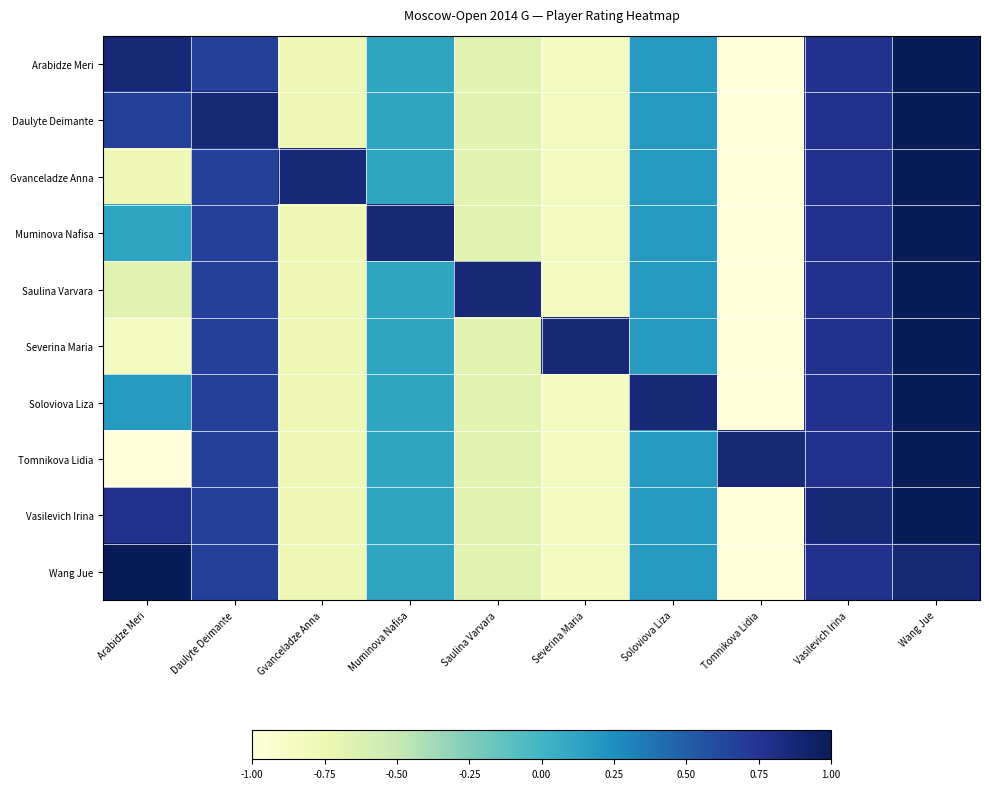

Between Tomnikova Lidia and Vasilevich Irina, which series saw the biggest shift?

Vasilevich Irina